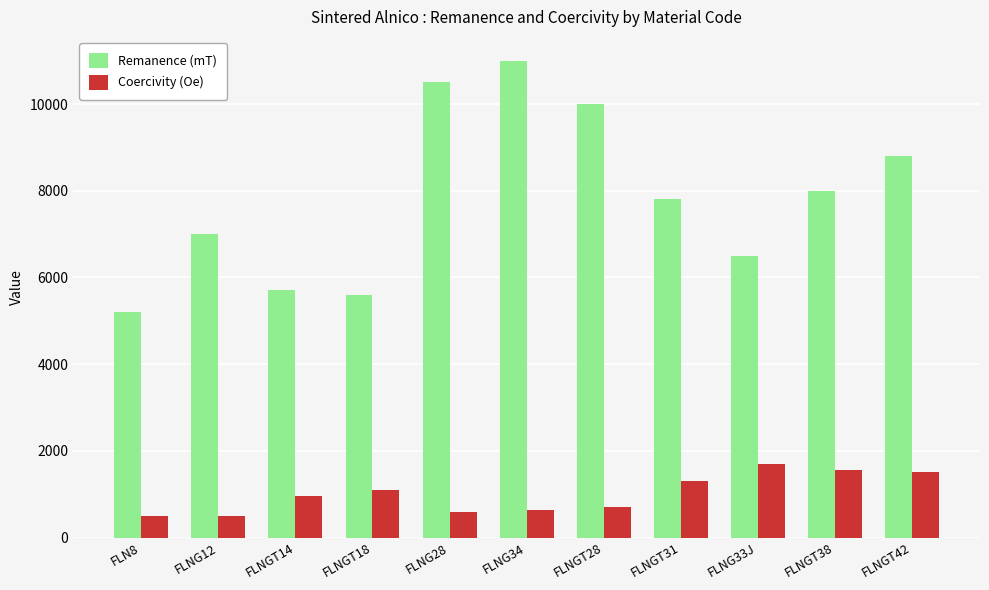

Does the chart contain any negative values?

No